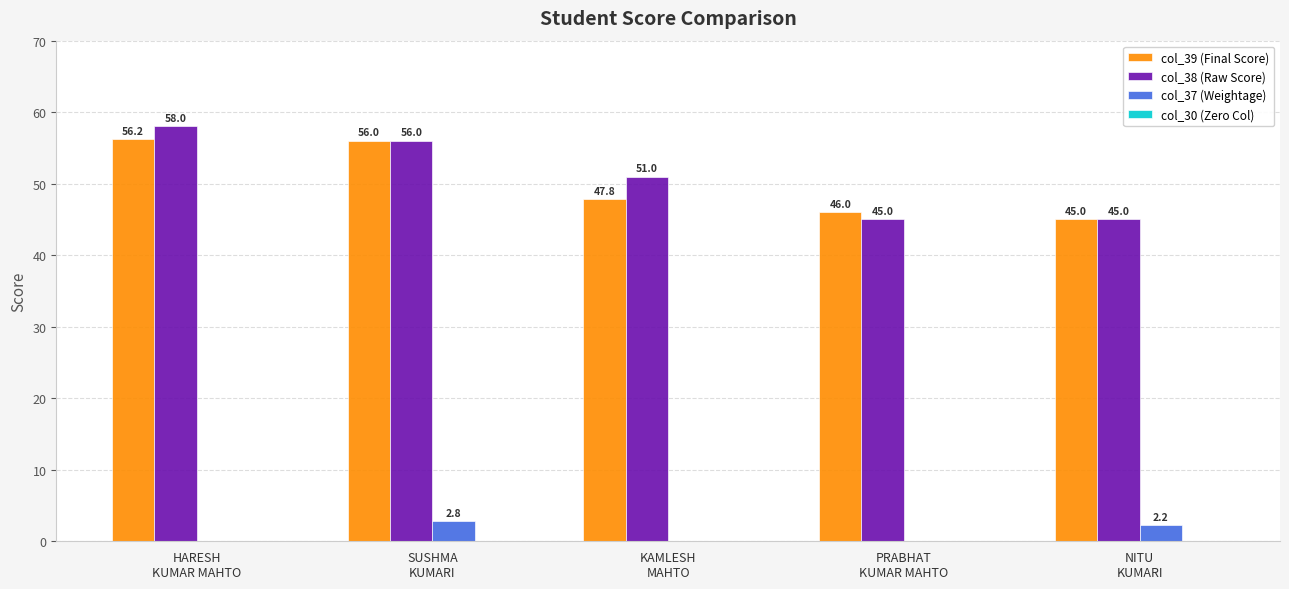

What is the highest value of the col_39 (Final Score) series?

56.2